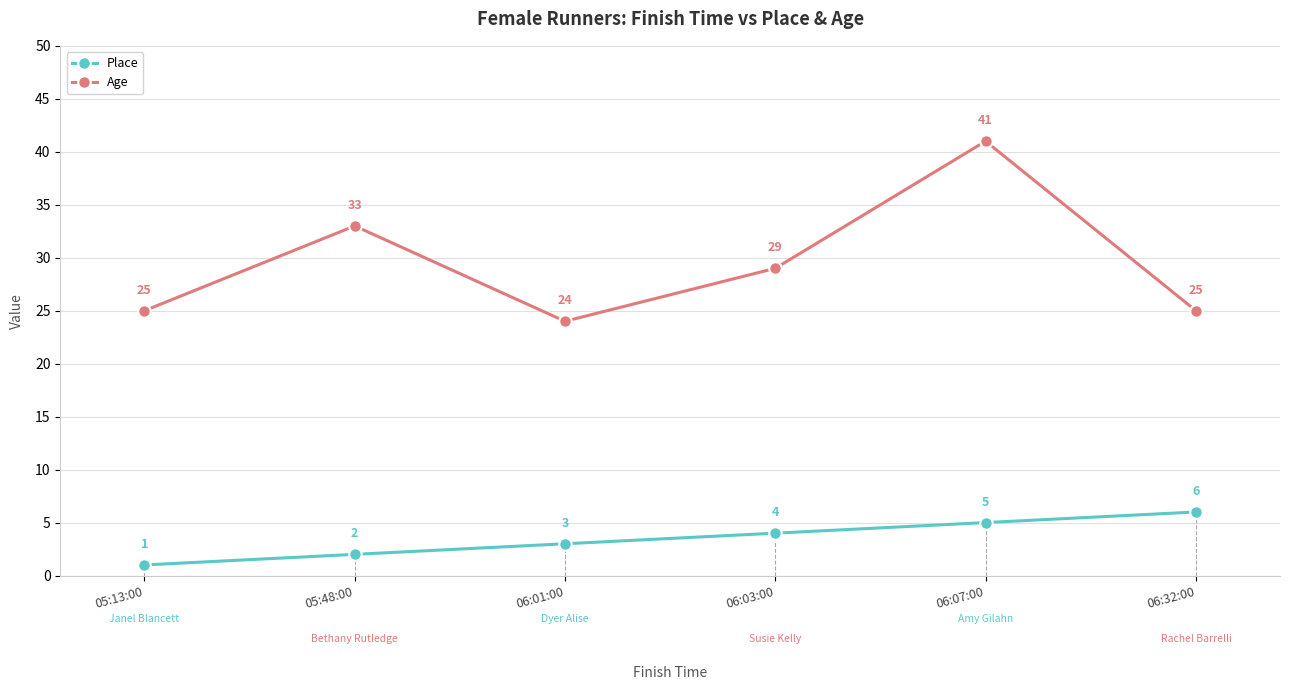

What is the minimum value for Place?

1